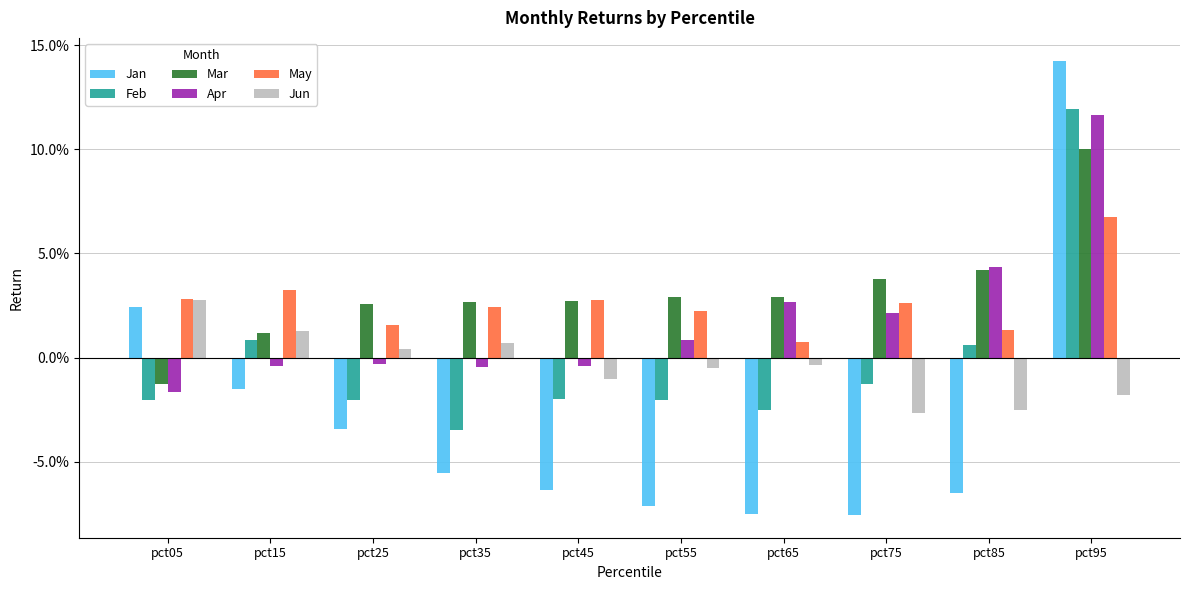

What are all the series names shown in the legend?

Jan, Feb, Mar, Apr, May, Jun